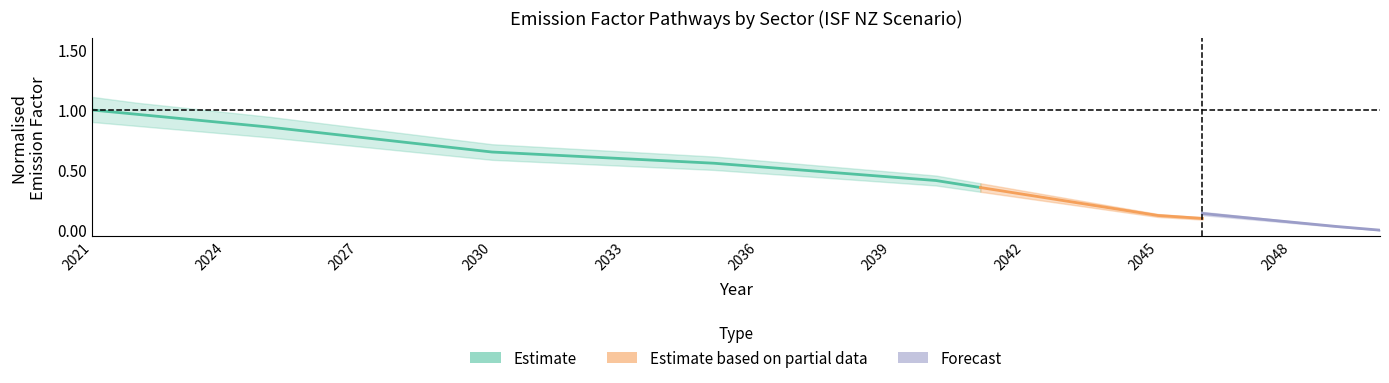

True or false: isf_nz has more than 0 interior local peaks.

False